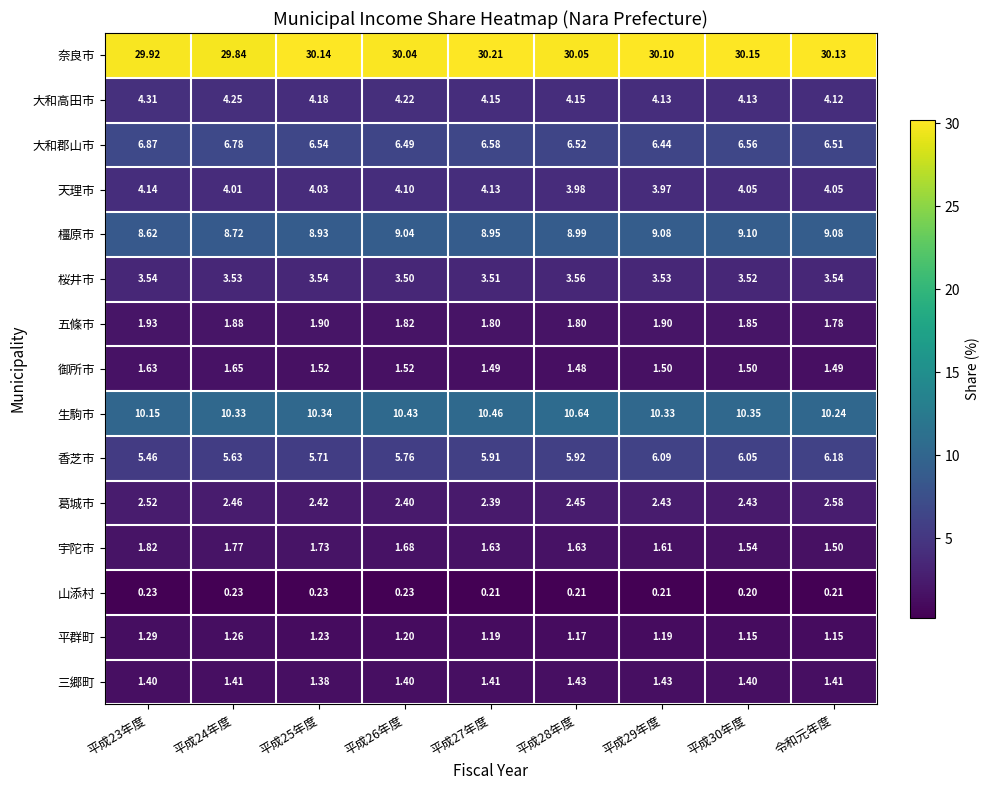

Is the value of 桜井市 at 平成28年度 greater than the value of 三郷町 at 平成23年度?

Yes